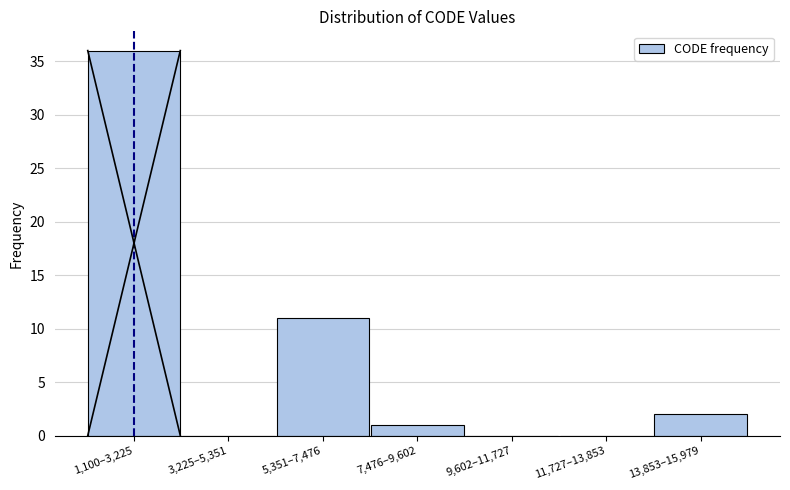

Reading left to right, extract all data points from this chart.

1,100–3,225=36	3,225–5,351=0	5,351–7,476=11	7,476–9,602=1	9,602–11,727=0	11,727–13,853=0	13,853–15,979=2